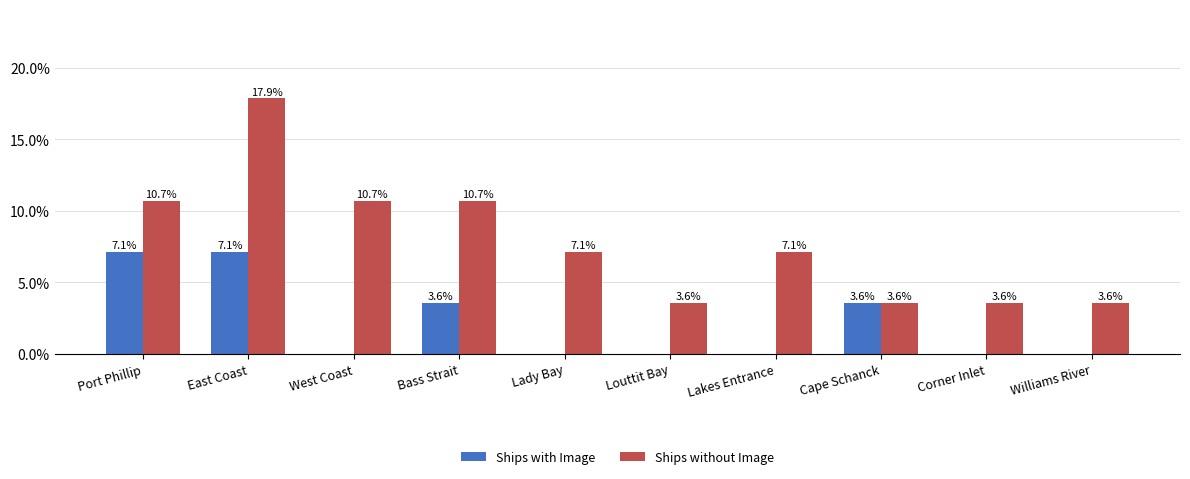

What is the spread (max minus min) of values at Bass Strait?

7.1